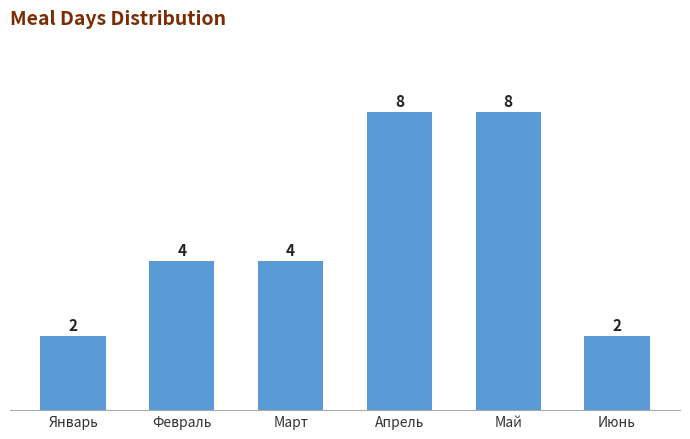

Does the chart contain any negative values?

No